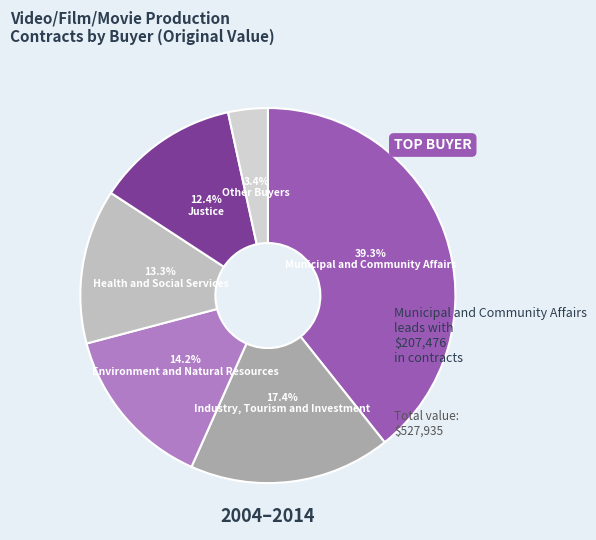

How many segments does this pie chart have?

6